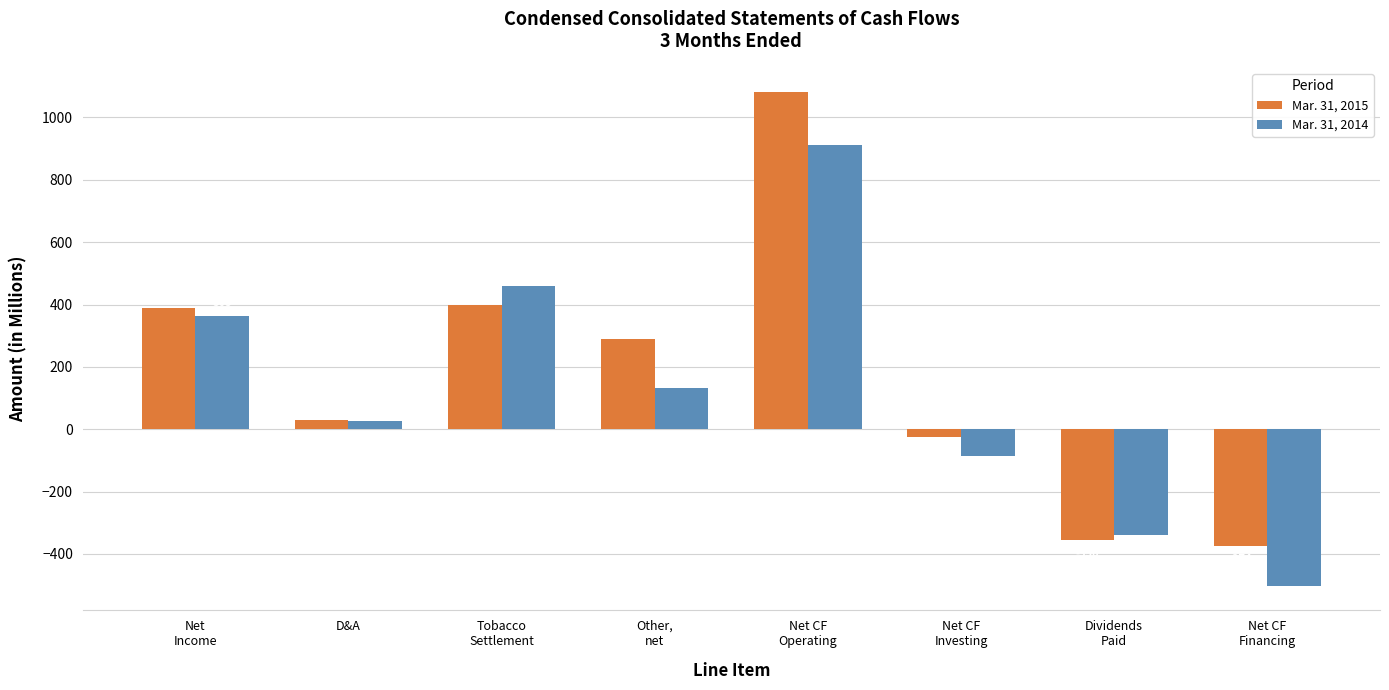

What are all the series names shown in the legend?

Mar. 31, 2015, Mar. 31, 2014